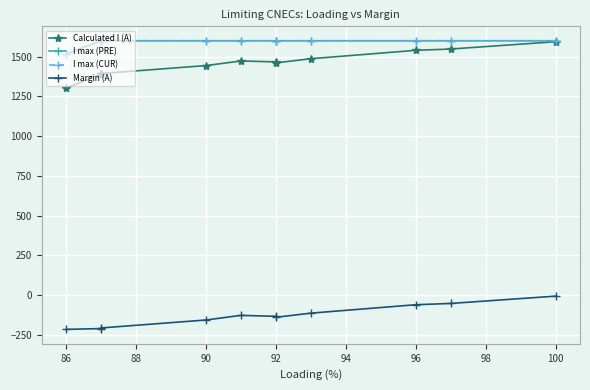

What is the greatest value displayed?

1600